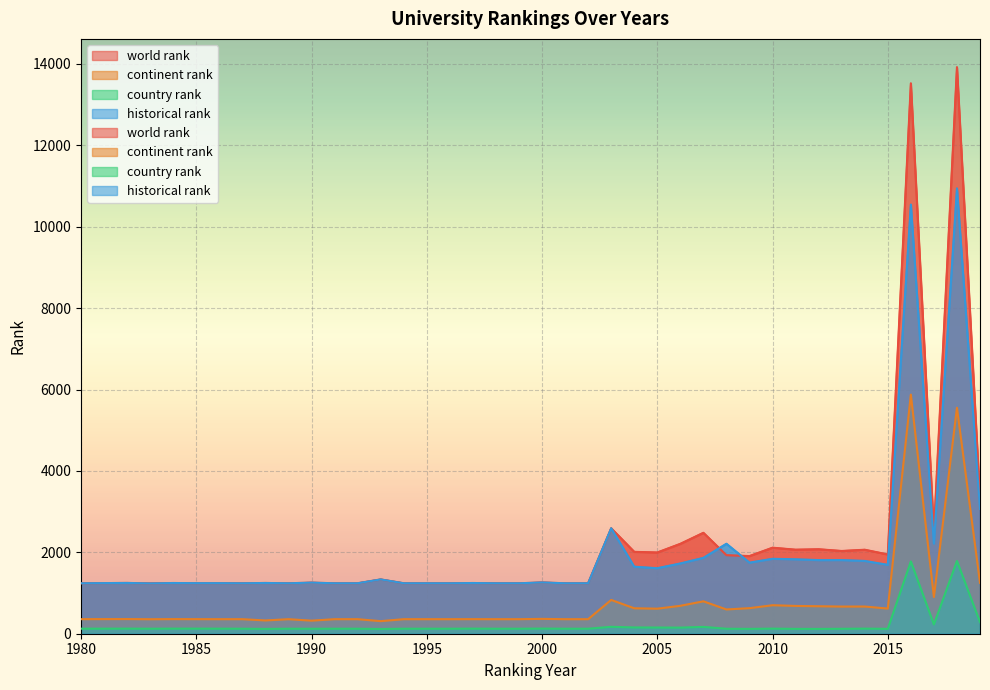

Which has a higher value, 1984 or 2016?

2016